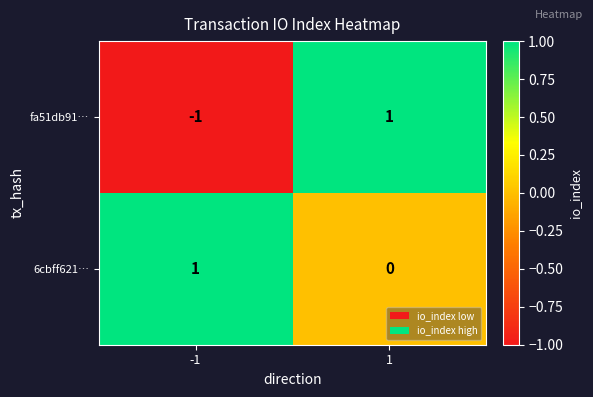

The value of fa51db91… at -1 is -1. True or false?

True